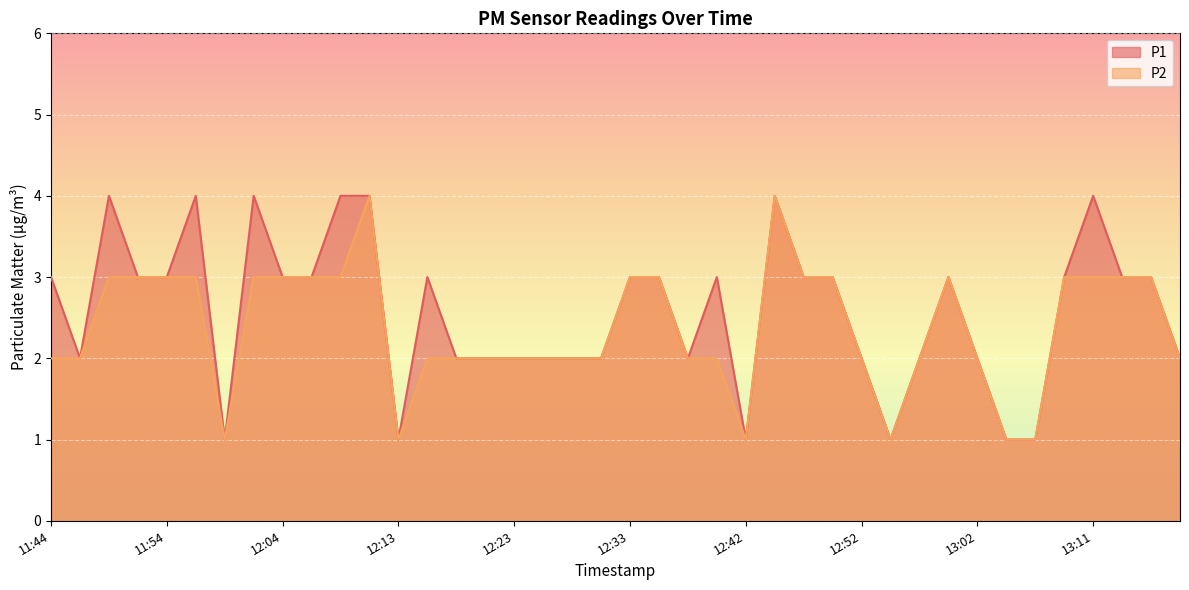

Reading right to left, what are all the values shown in this chart?

P1: 2	3	3	4	3	1	1	2	3	2	1	2	3	3	4	1	3	2	3	3	2	2	2	2	2	2	3	1	4	4	3	3	4	1	4	3	3	4	2	3
P2: 2	3	3	3	3	1	1	2	3	2	1	2	3	3	4	1	2	2	3	3	2	2	2	2	2	2	2	1	4	3	3	3	3	1	3	3	3	3	2	2